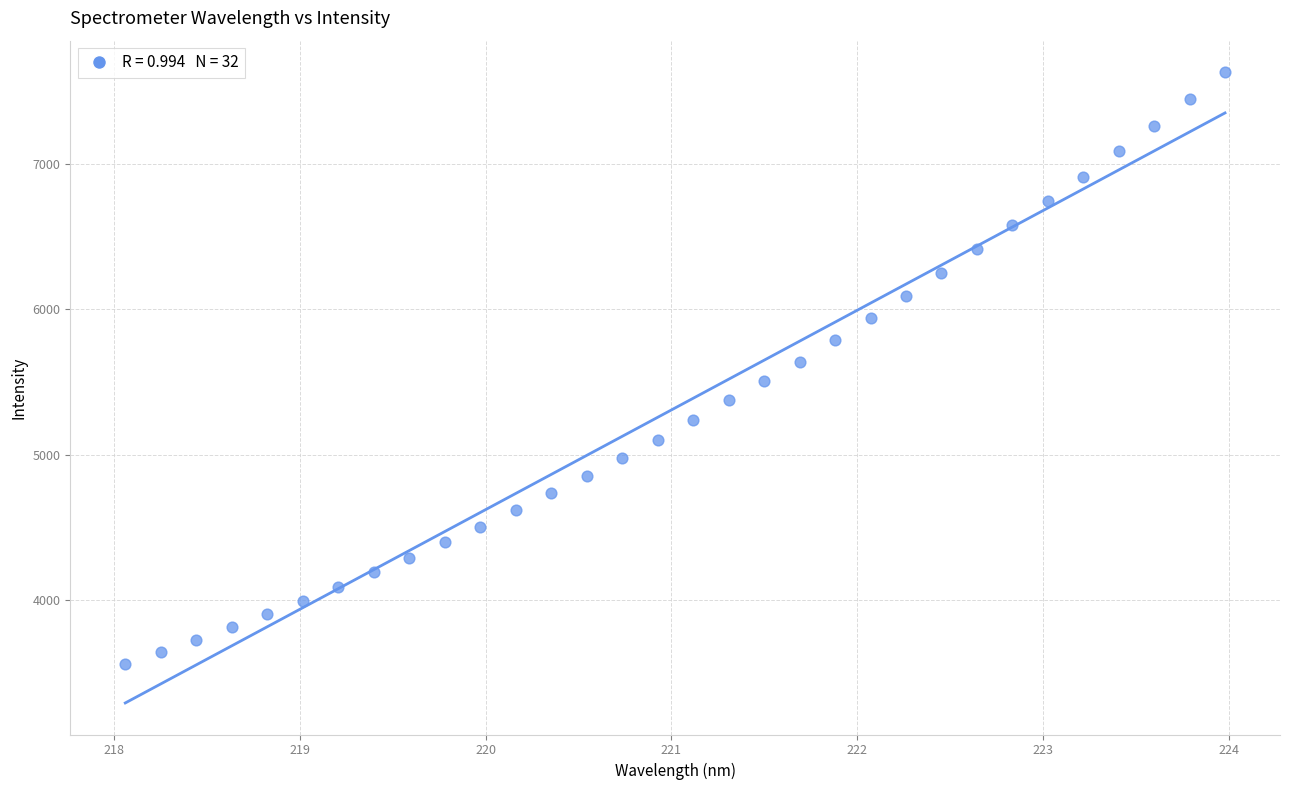

What is the range of Y values (max minus min)?

4073.1